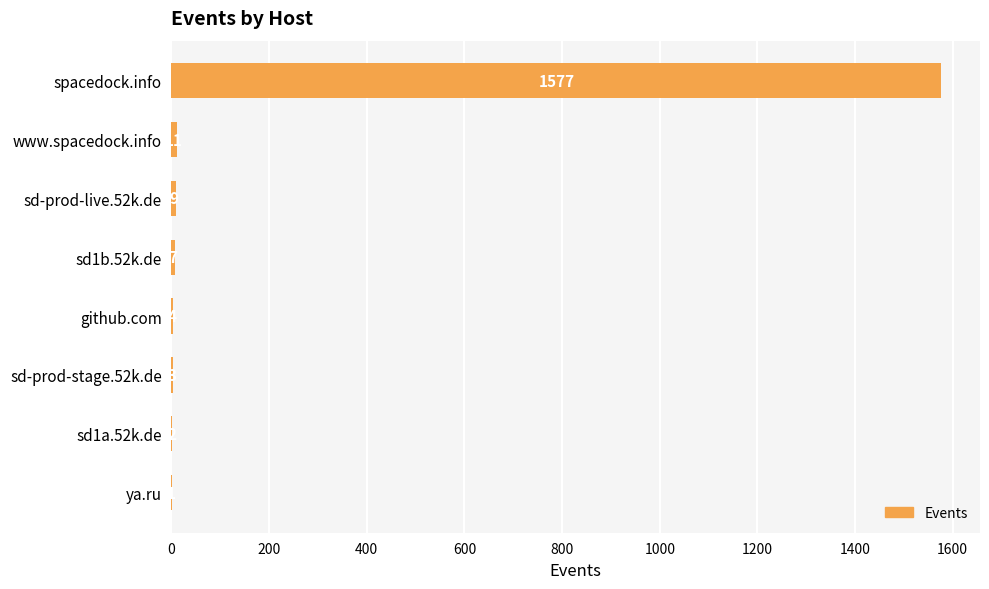

What is the sum of the values at www.spacedock.info and sd1a.52k.de?

13